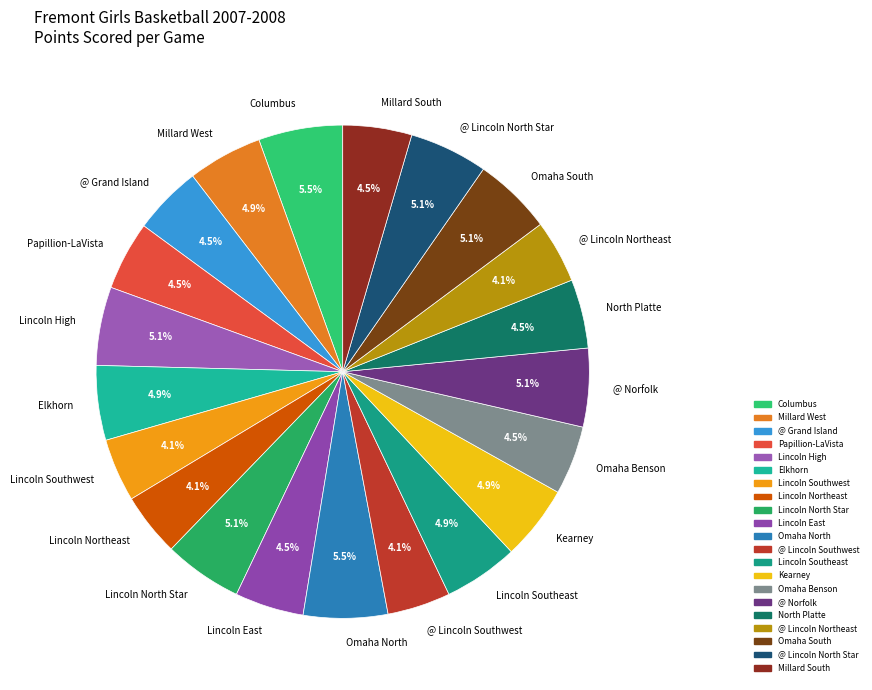

What portion of the pie excludes @ Lincoln Southwest?

95.9%